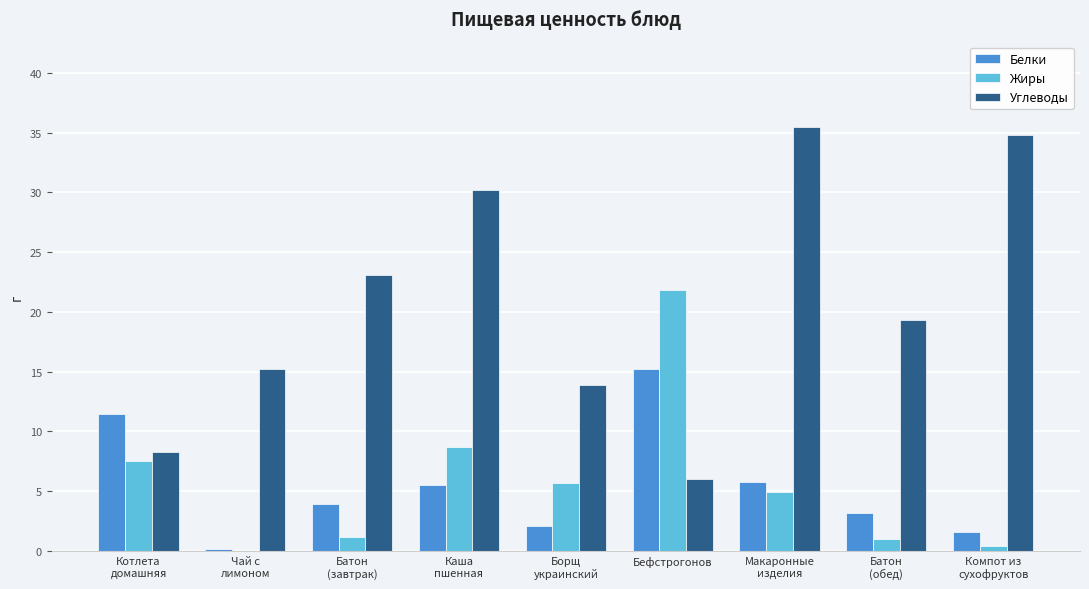

True or false: Углеводы has a value of 6.0 at Бефстрогонов.

True